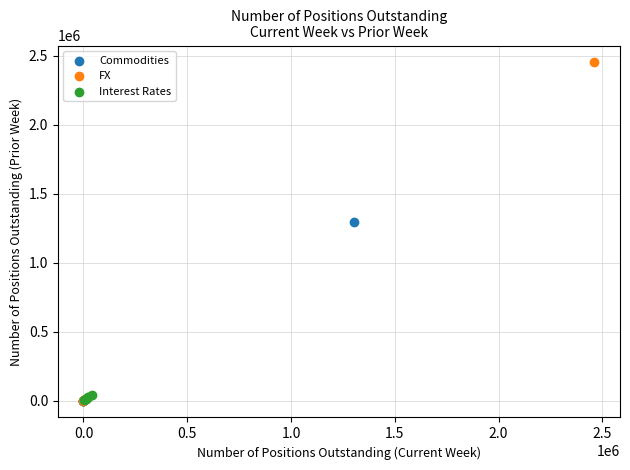

Which series has the widest spread of Y values?

FX